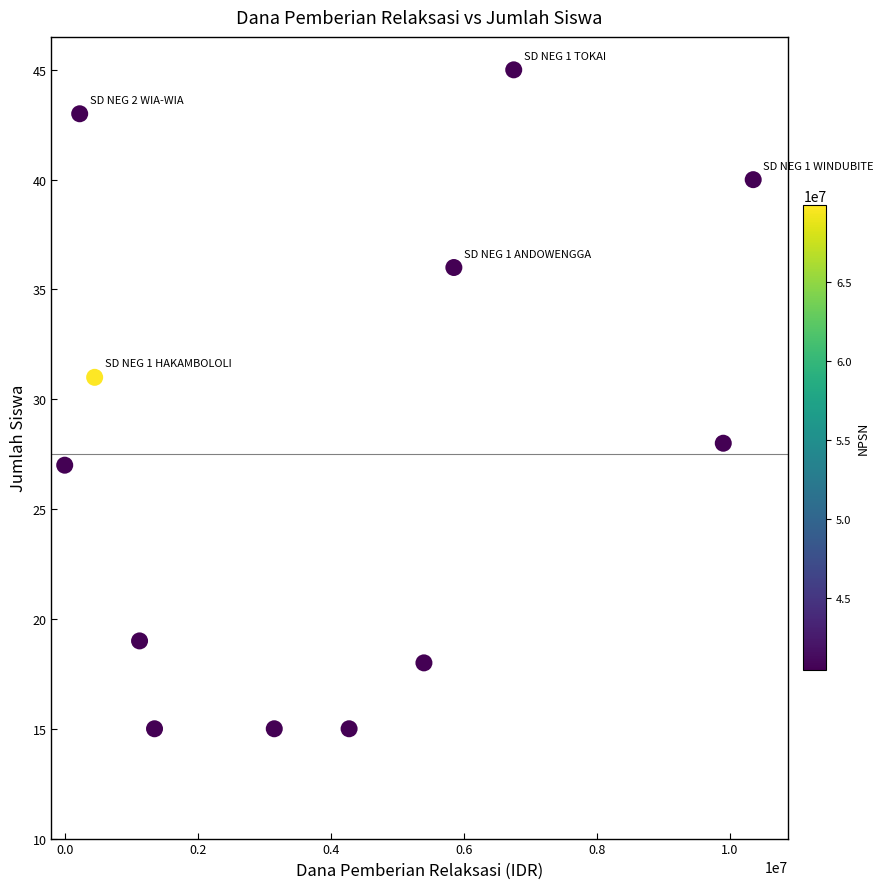

What is the range of X values (max minus min)?

10350000